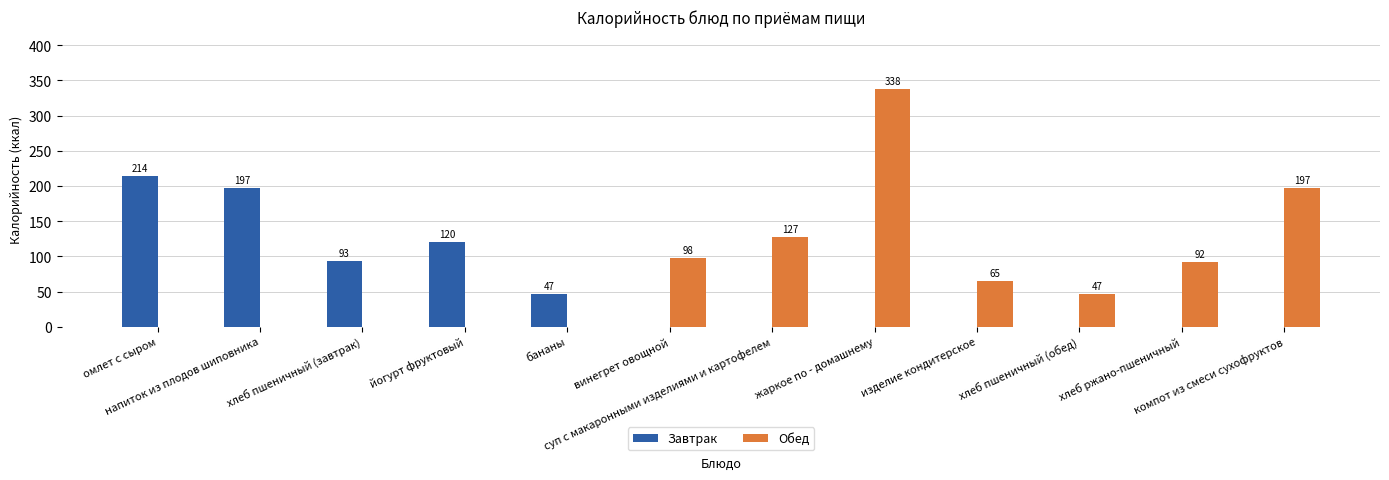

What is the maximum value shown in the chart?

338